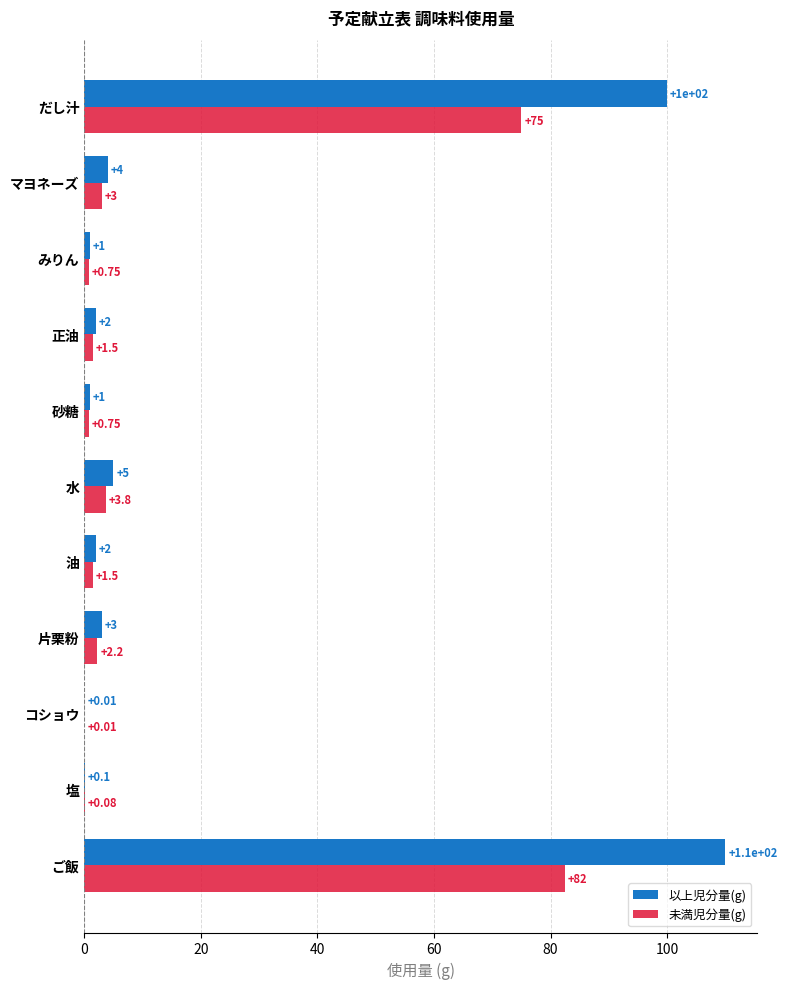

Count the number of categories in the chart.

11